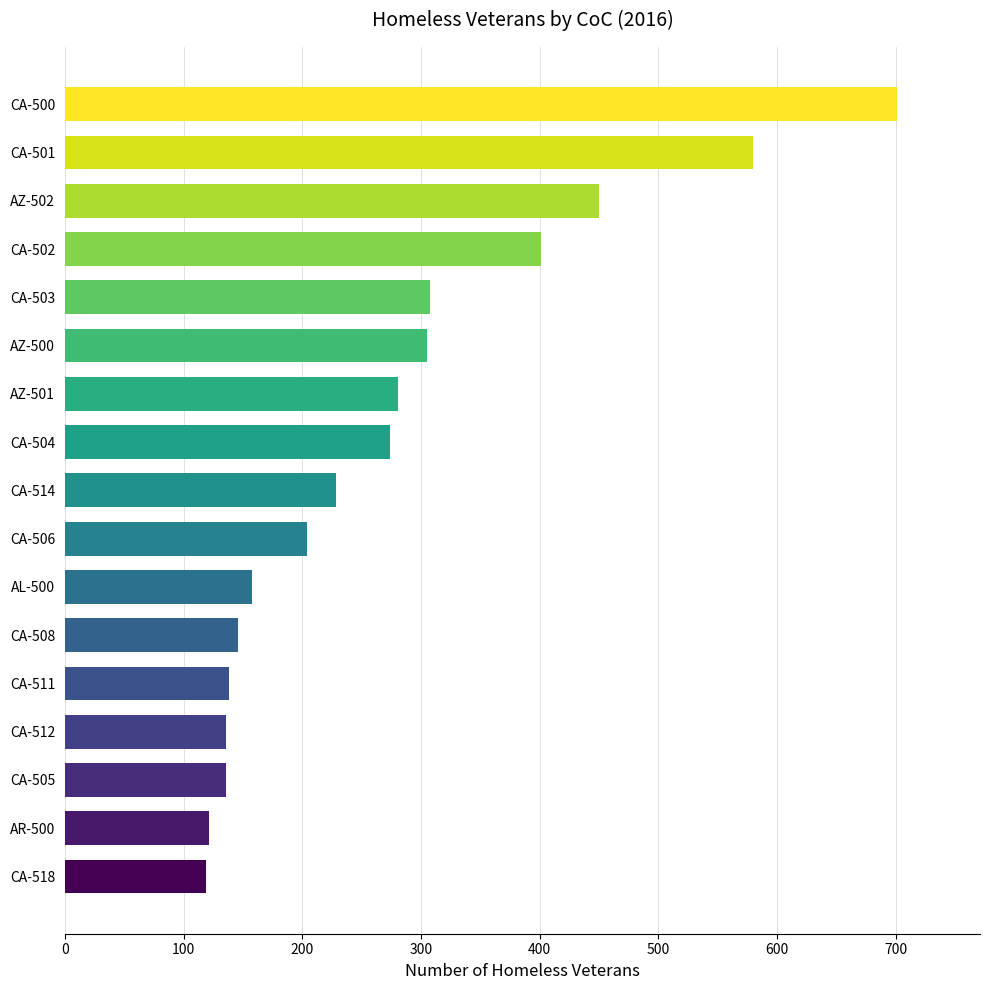

What is the ratio of the value at AZ-501 to the value at CA-508?

1.9